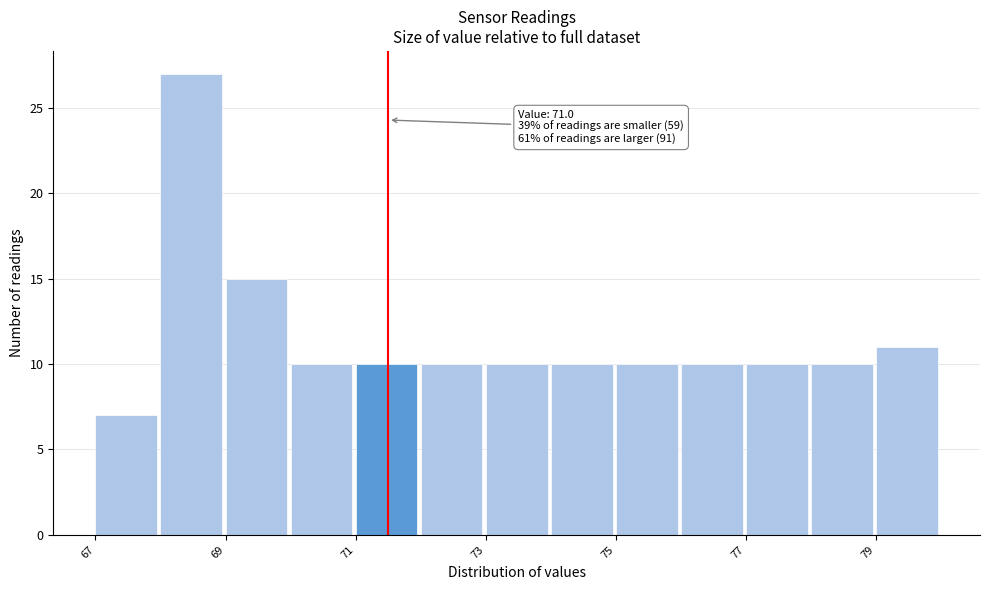

Over which range of the x-axis is the bar tallest?

68 to 69